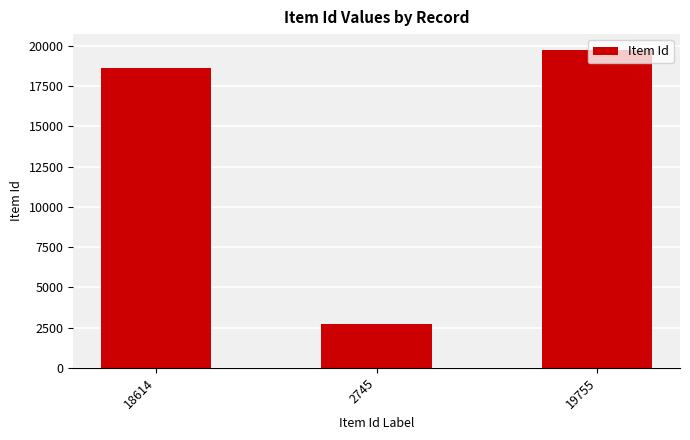

Approximately how many times larger is the value at 18614 compared to 19755?

0.9